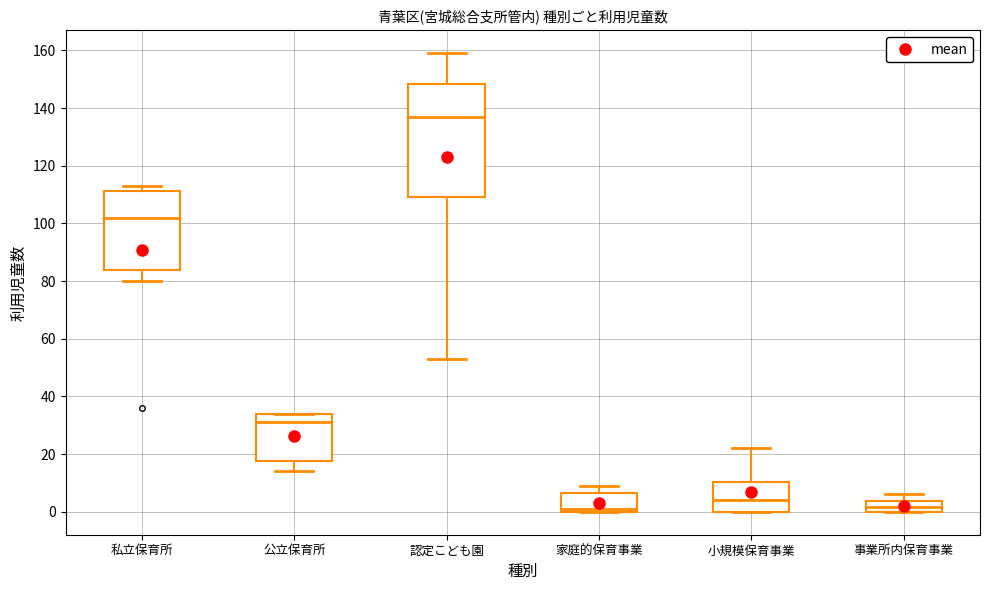

Reading left to right, transcribe this box plot: for each box, give where its median line is, the range the box spans, and where its two whiskers end, as read against the y-axis. The values are not printed on the chart, so give them approximately, as read against the axis.

私立保育所: median 102, box 84 to 112, whiskers 80 to 114
公立保育所: median 32, box 18 to 34, whiskers 14 to 34
認定こども園: median 138, box 110 to 148, whiskers 54 to 160
家庭的保育事業: median 2, box 0 to 6, whiskers 0 to 10
小規模保育事業: median 4, box 0 to 10, whiskers 0 to 22
事業所内保育事業: median 2, box 0 to 4, whiskers 0 to 6